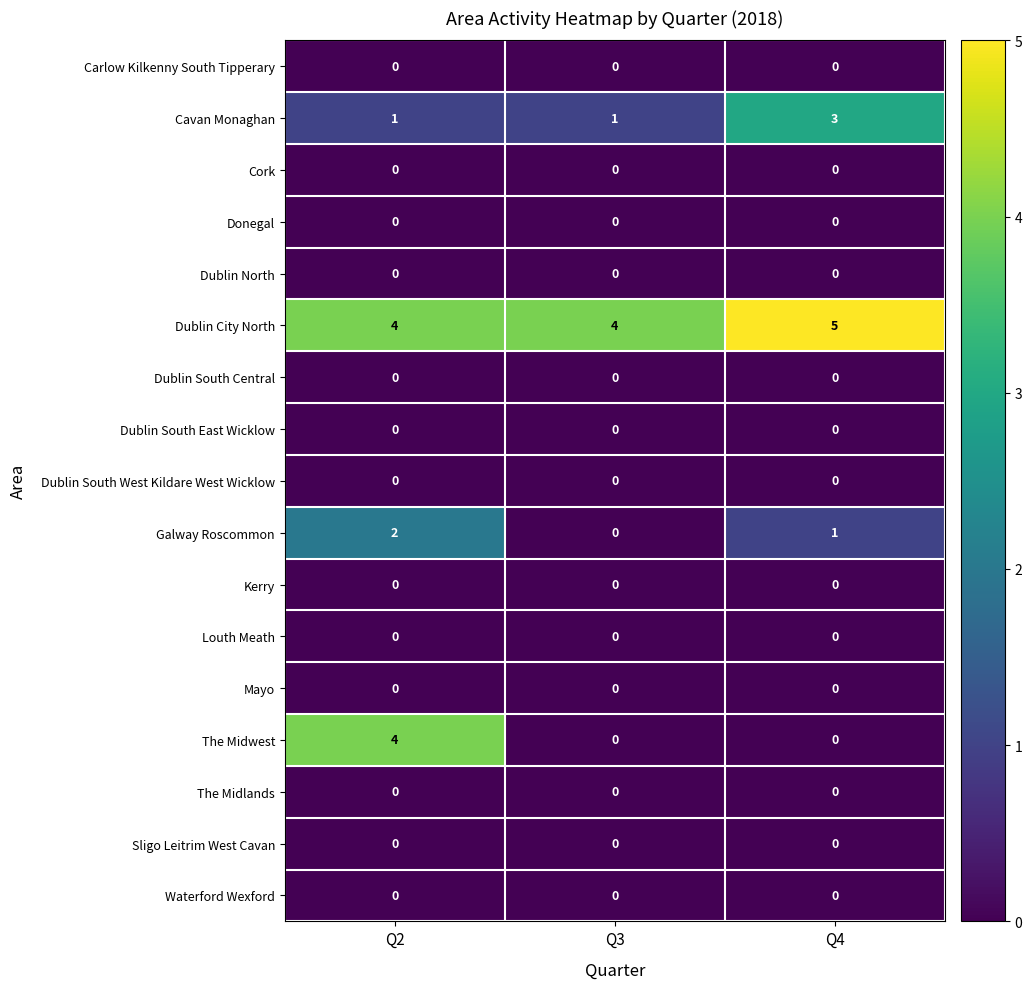

Which series has the largest range (max minus min)?

The Midwest